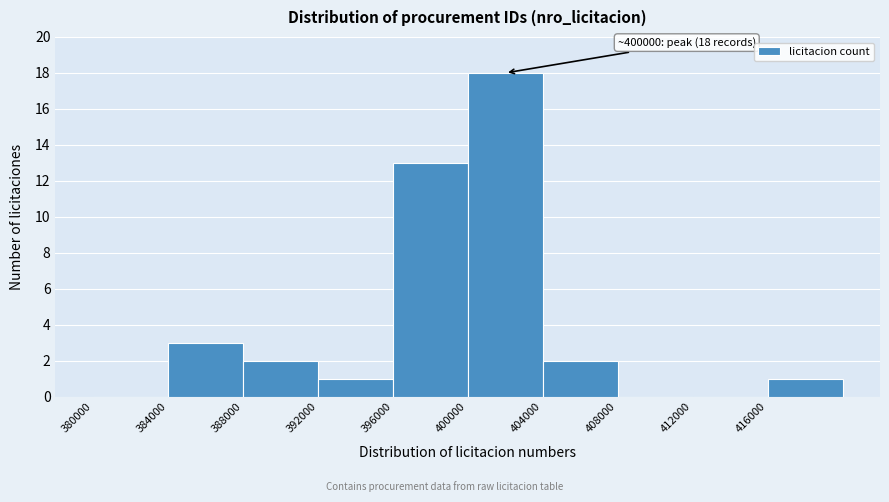

Which range on the x-axis has the tallest bar?

400000 to 404000